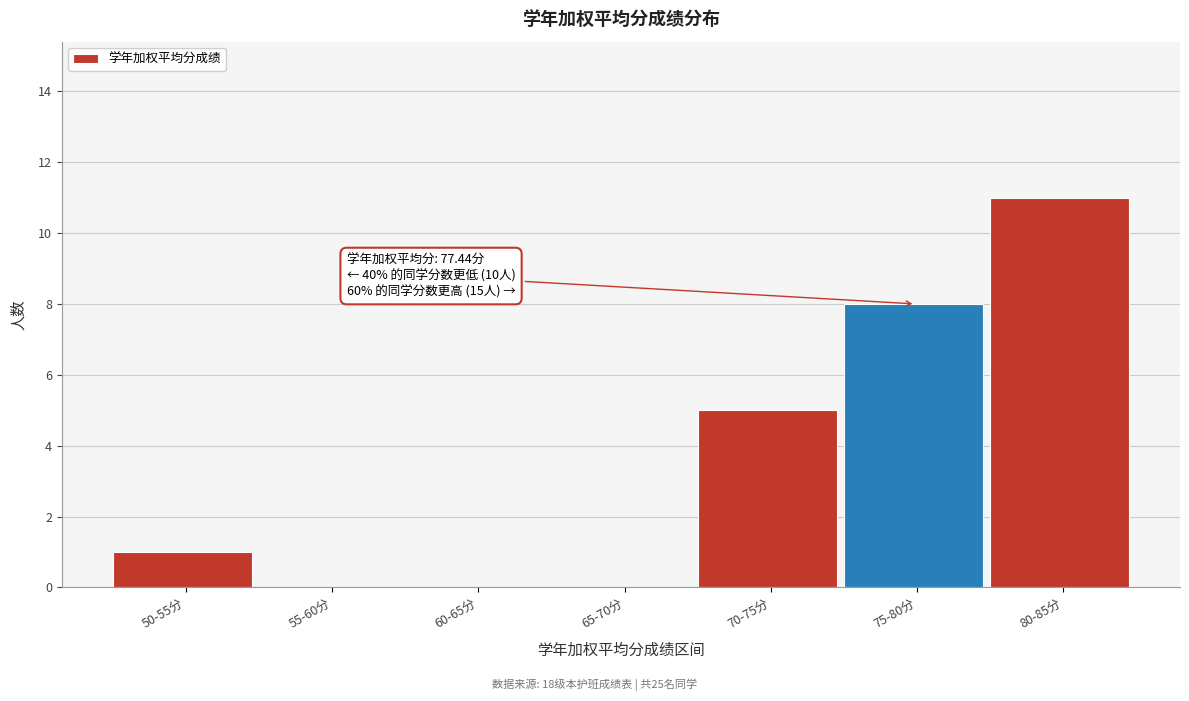

Reading right to left, what are all the values shown in this chart?

80-85分=11	75-80分=8	70-75分=5	65-70分=0	60-65分=0	55-60分=0	50-55分=1